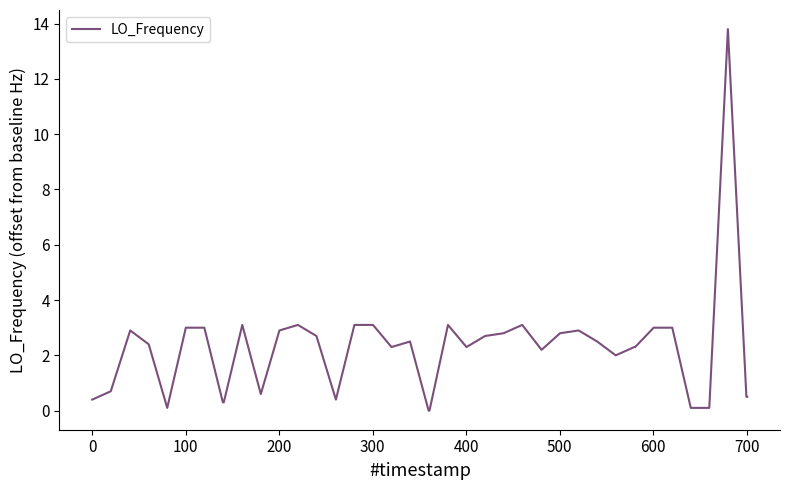

Reading left to right, what are all the values shown in this chart?

0.4	0.7	2.9	2.4	0.1	3.0	3.0	0.3	0.3	3.1	0.6	2.9	3.1	2.7	0.4	3.1	3.1	2.3	2.5	0.0	0.0	3.1	2.3	2.7	2.8	3.1	2.2	2.8	2.9	2.5	2.0	2.3	2.3	3.0	3.0	0.1	0.1	13.8	0.5	0.5